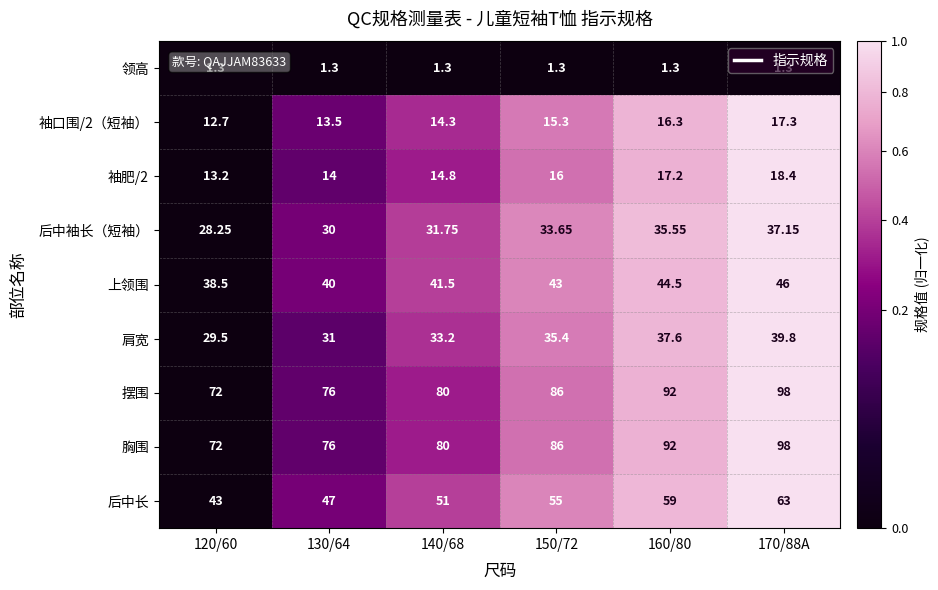

Is the value of 袖口围/2（短袖） at 170/88A greater than the value of 胸围 at 170/88A?

No